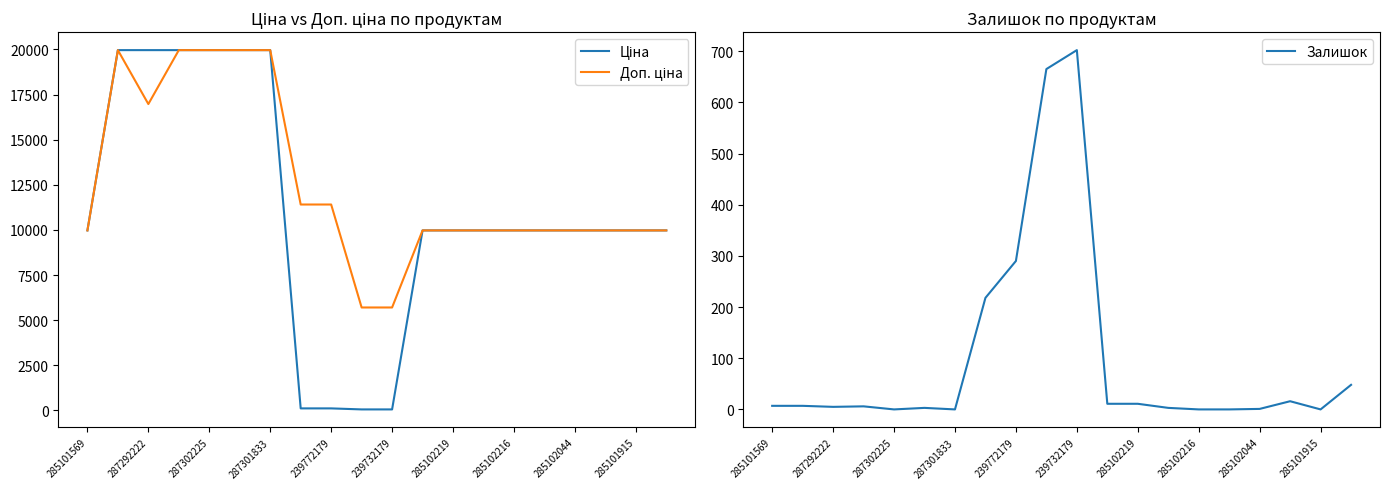

At which label is Залишок closest to 351?

239772179